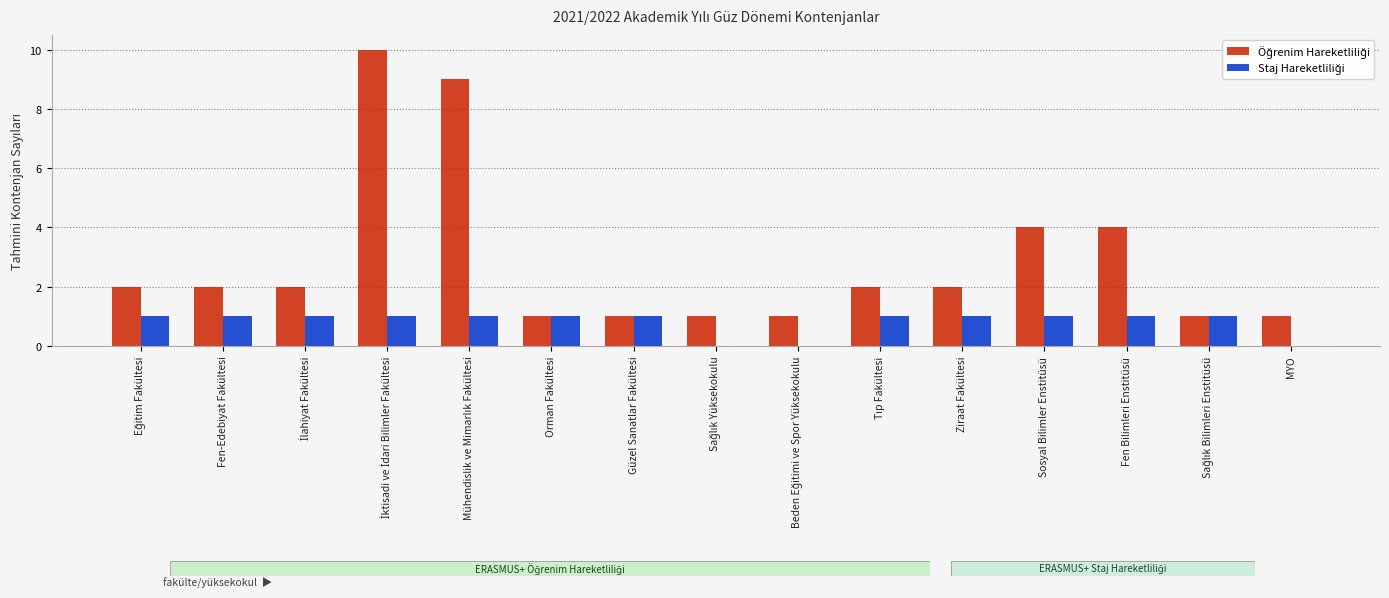

What is the maximum value shown in the chart?

10